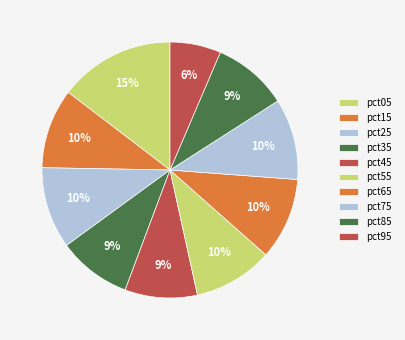

Count the number of slices in the pie.

10